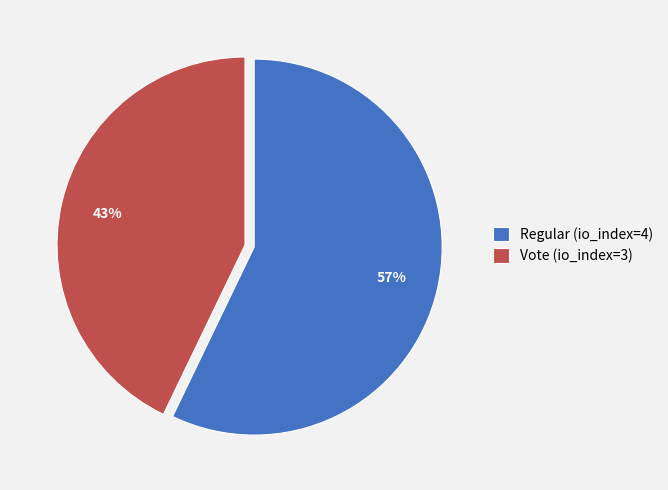

Which has a higher value, Regular (io_index=4) or Vote (io_index=3)?

Regular (io_index=4)